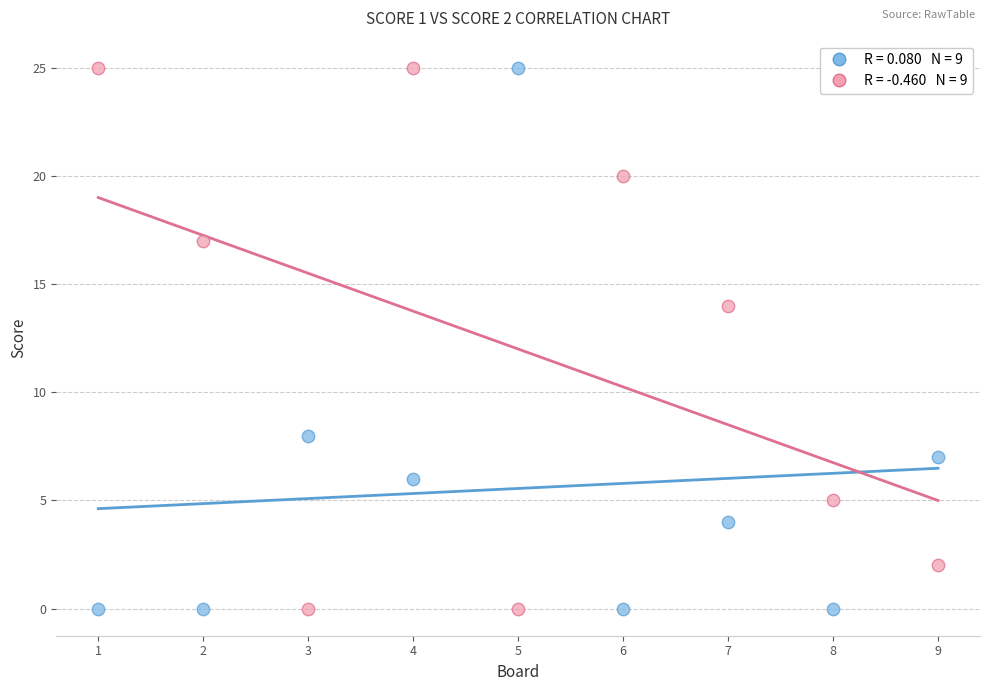

Across all data points, what is the range of X values (max minus min)?

8